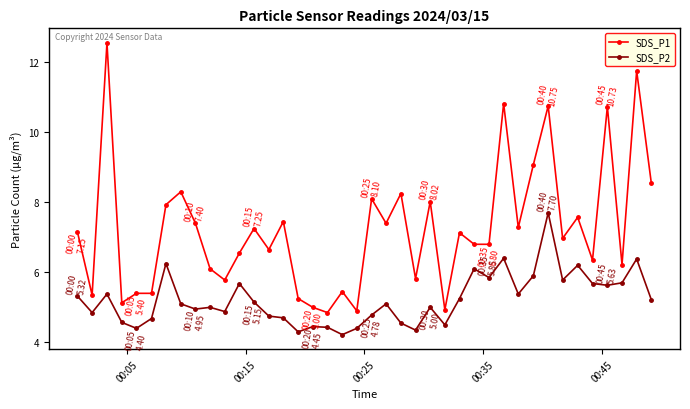

True or false: SDS_P1 has more than 0 interior local peaks.

True